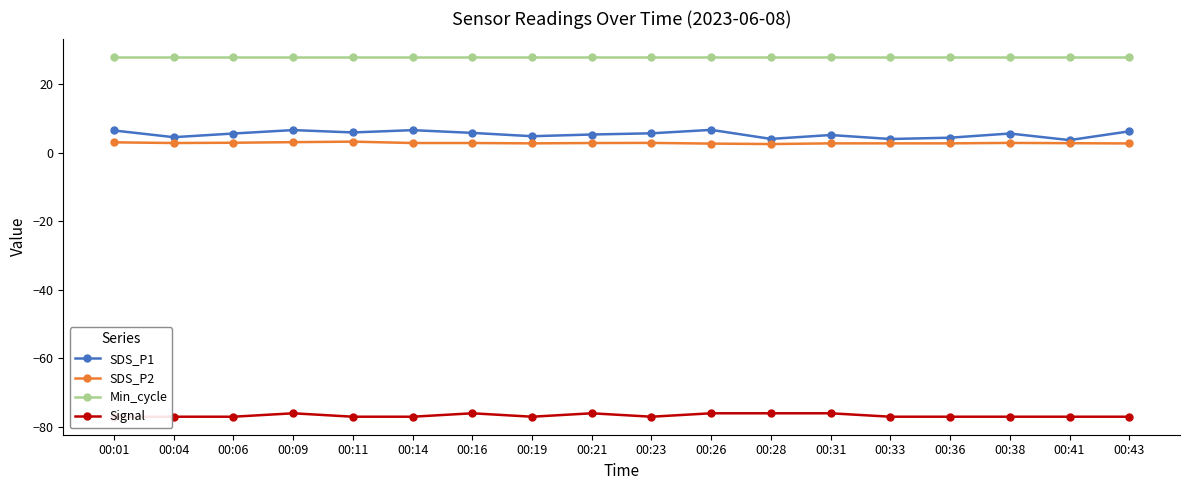

What value does the SDS_P2 series have at 00:23?

2.8